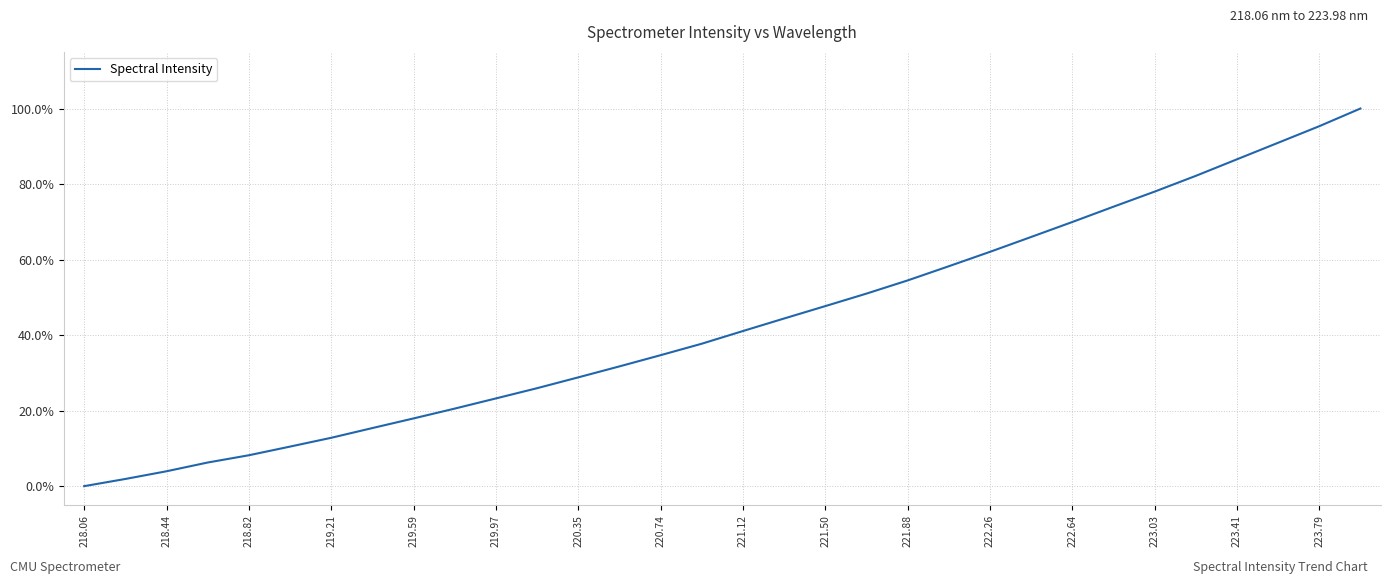

What is the difference between the maximum and minimum values?

100.0